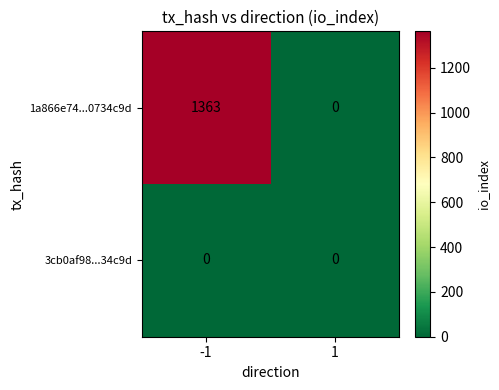

Count the number of categories in the chart.

2